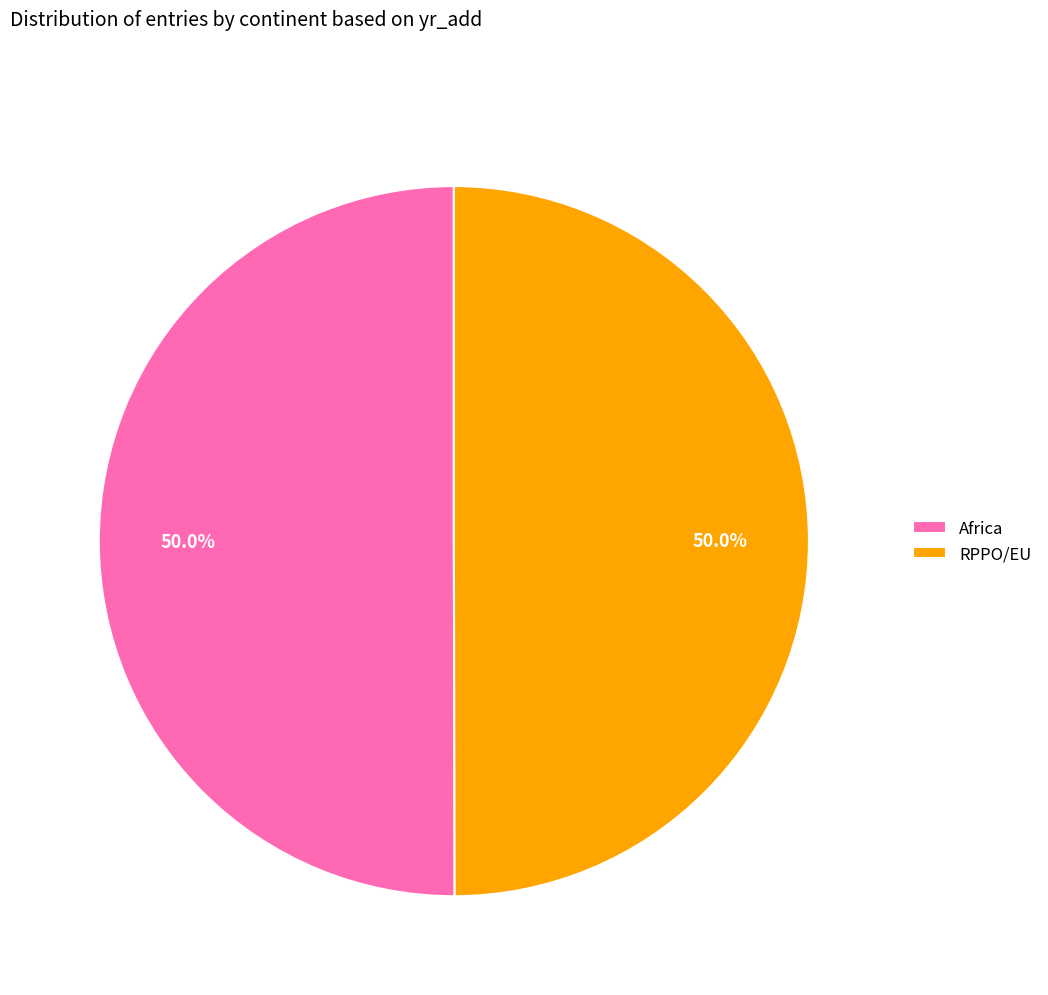

Approximately how many times larger is the value at RPPO/EU compared to Africa?

1.0